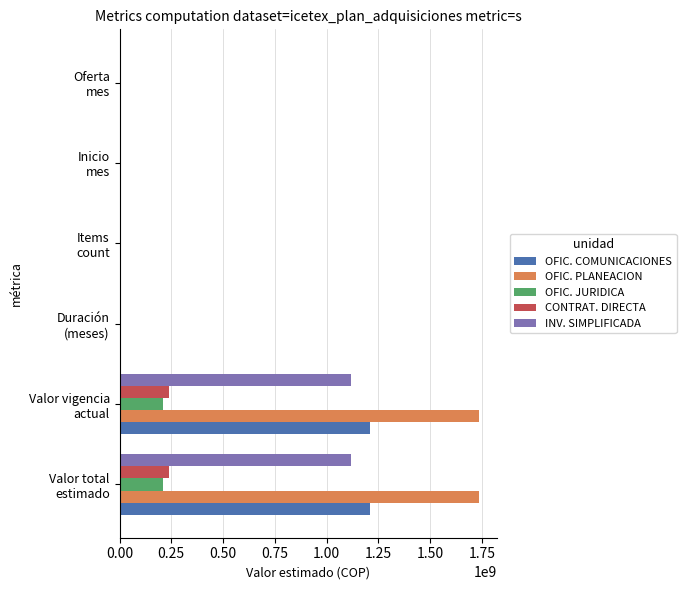

What is the sum of all OFIC. COMUNICACIONES values?

2415753650